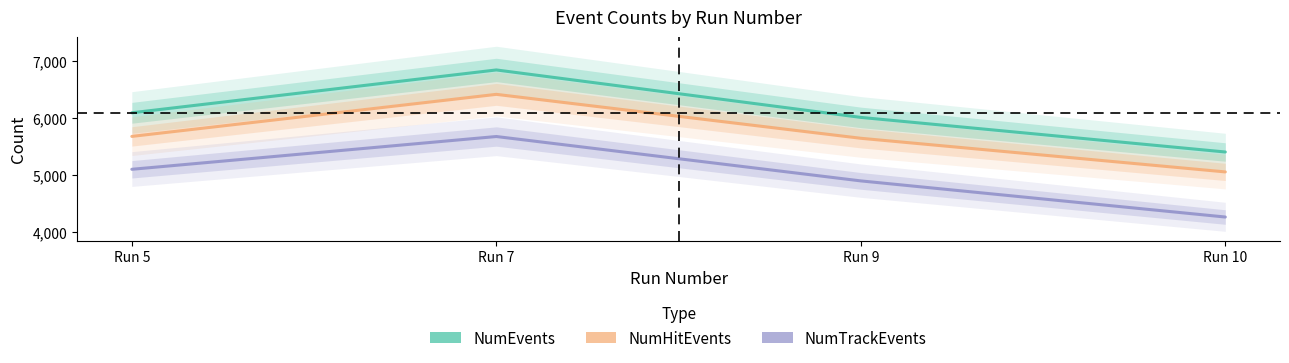

What is the value of the NumTrackEvents point at the 4th from the left?

4255